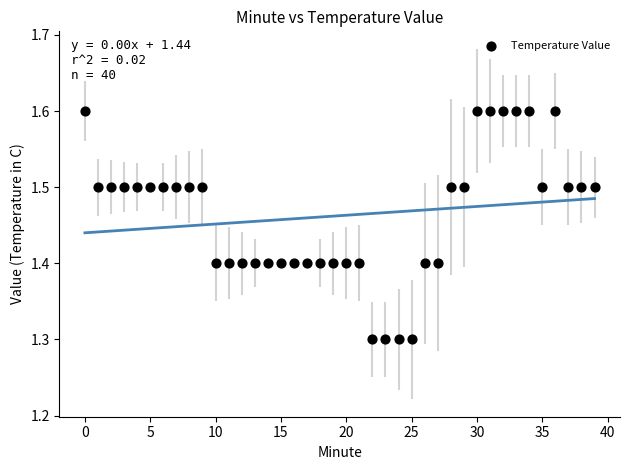

How many data points are displayed?

40